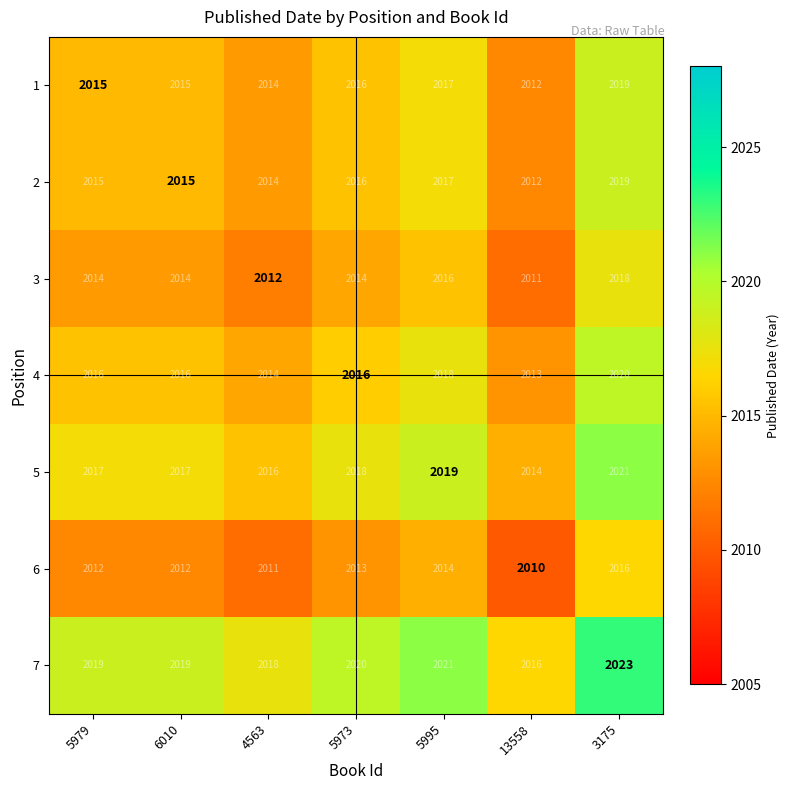

What is the greatest value displayed?

2023